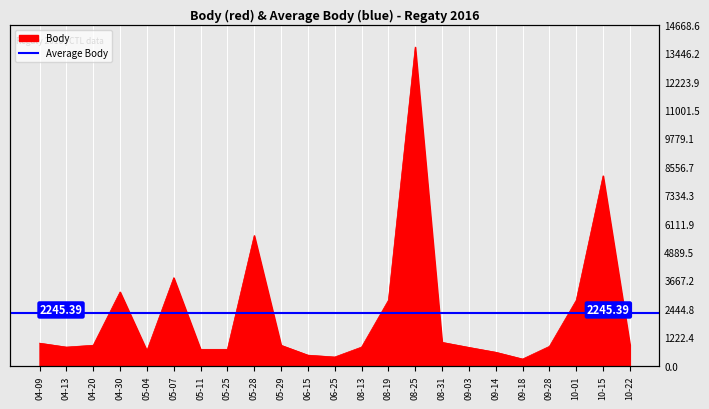

What is the change in value from 05-25 to 08-25?

+13006